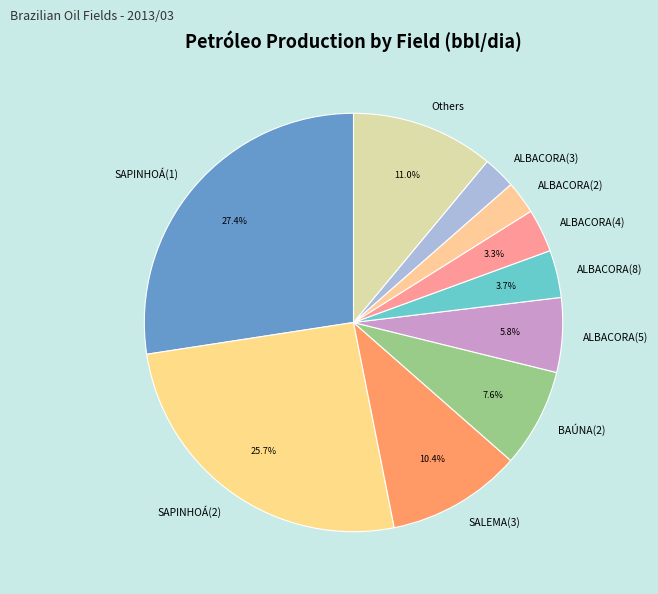

Approximately how many times larger is the value at ALBACORA(5) compared to ALBACORA(8)?

1.6